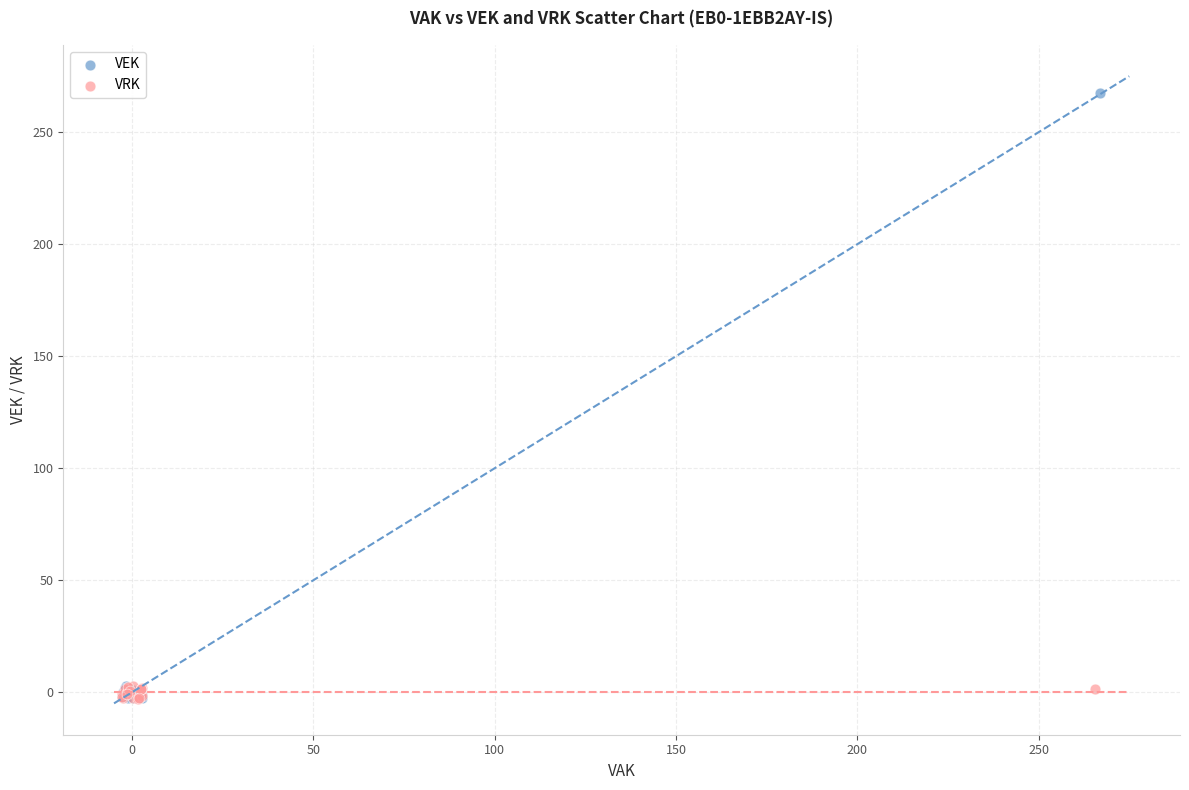

Which series has the widest spread of Y values?

VEK